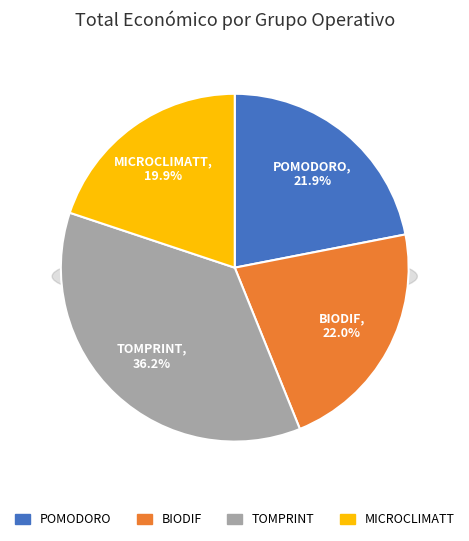

Does MICROCLIMATT account for over 50% of the chart?

No